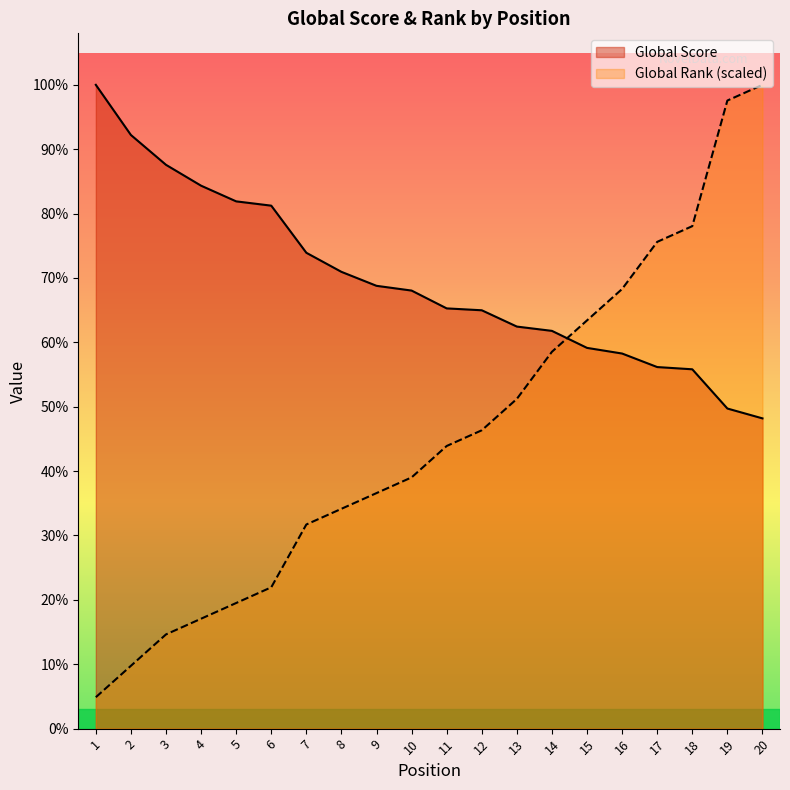

Rank the series at 13 from highest to lowest value.

Global Score, Global Rank (scaled)